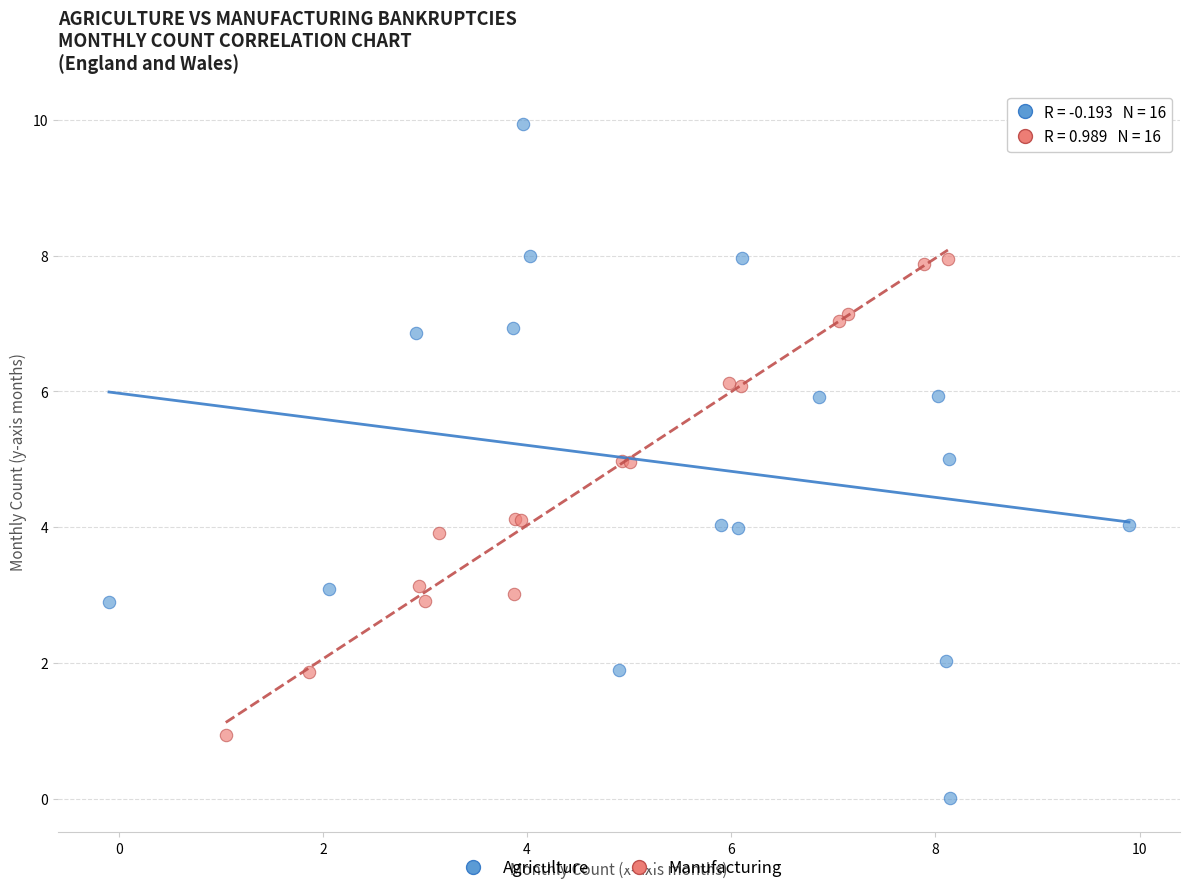

Which series reaches the minimum Y coordinate?

Agriculture